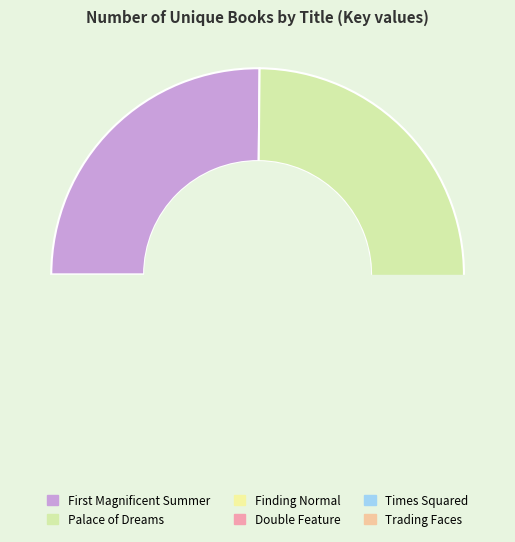

Does Palace of Dreams account for over 50% of the chart?

No